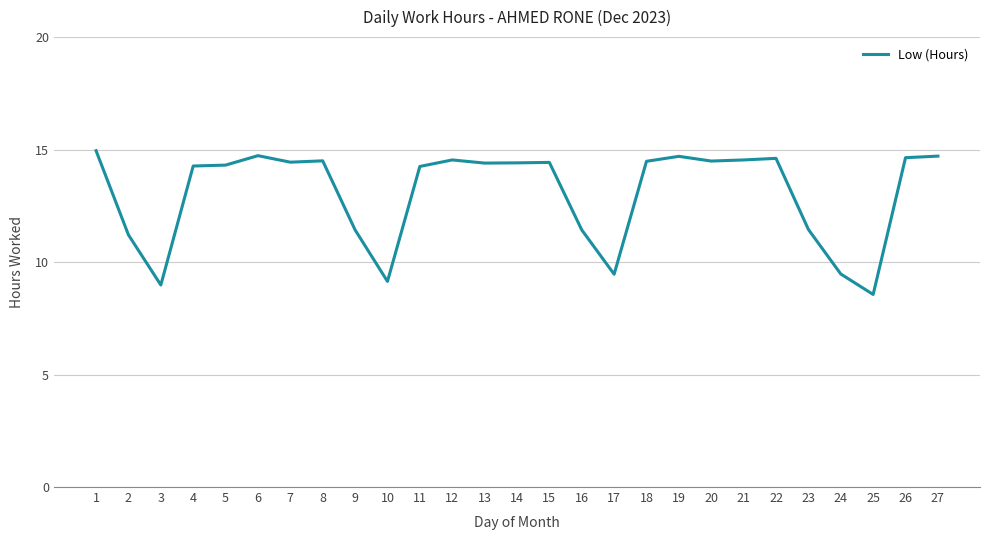

Is this an area chart (filled region under the line)?

No